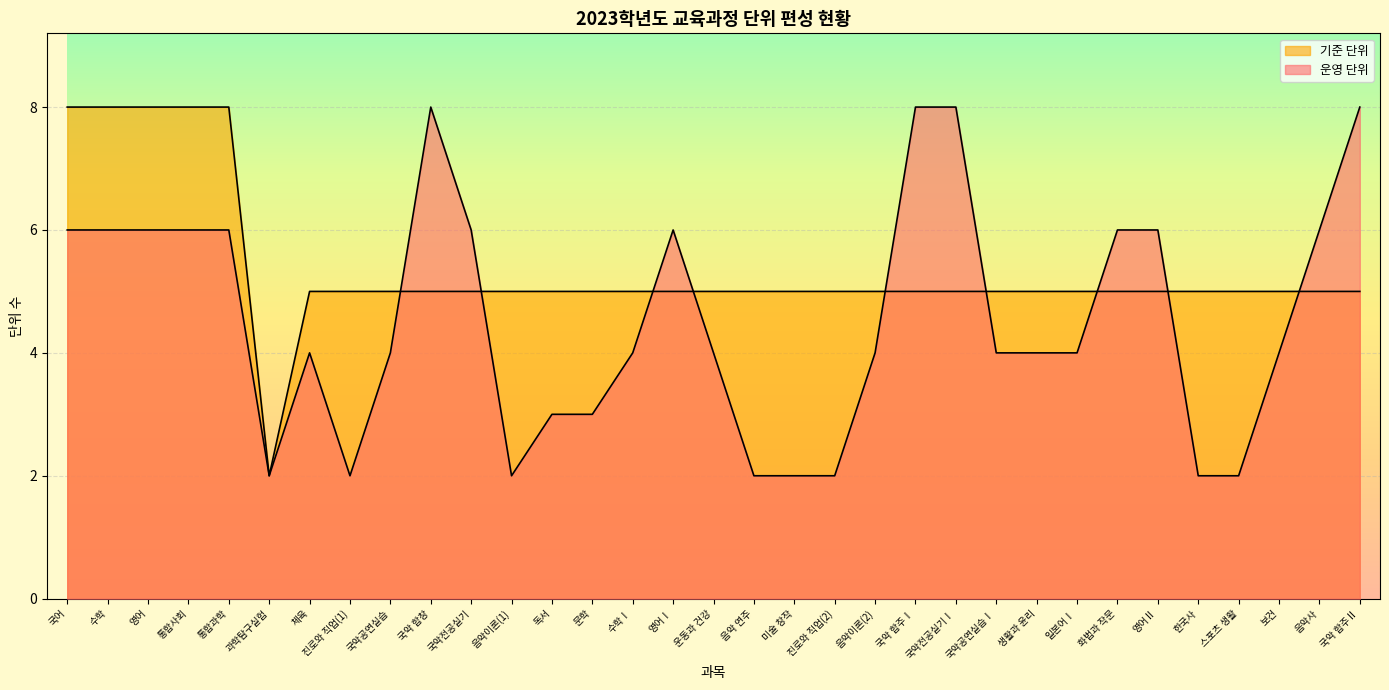

At how many categories does at least one series exceed 4?

32